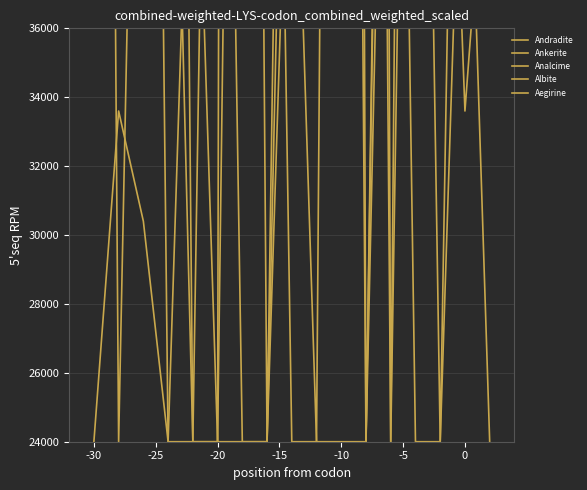

List the series in order of their peak value, highest first.

Albite, Aegirine, Andradite, Ankerite, Analcime